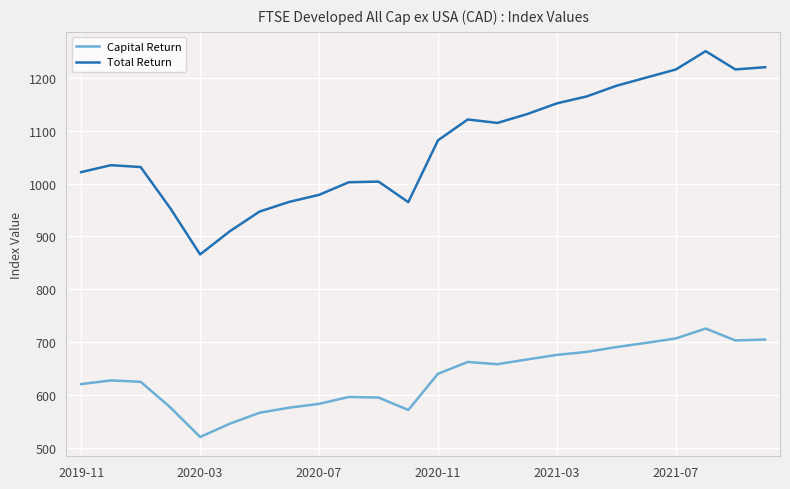

What are all the series names shown in the legend?

Capital Return, Total Return